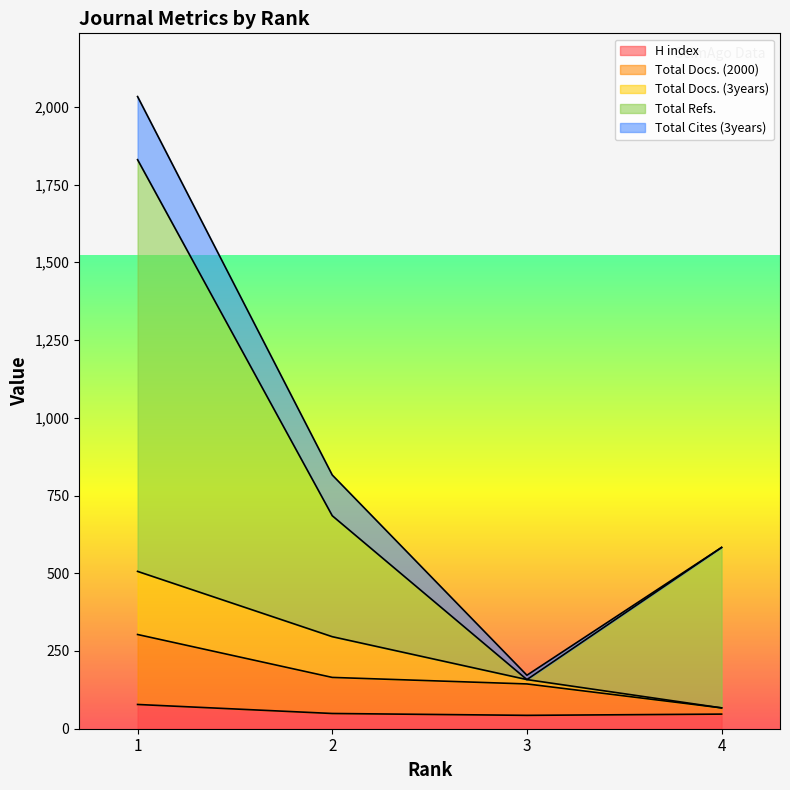

How many values in the Total Docs. (2000) series are below 165?

2